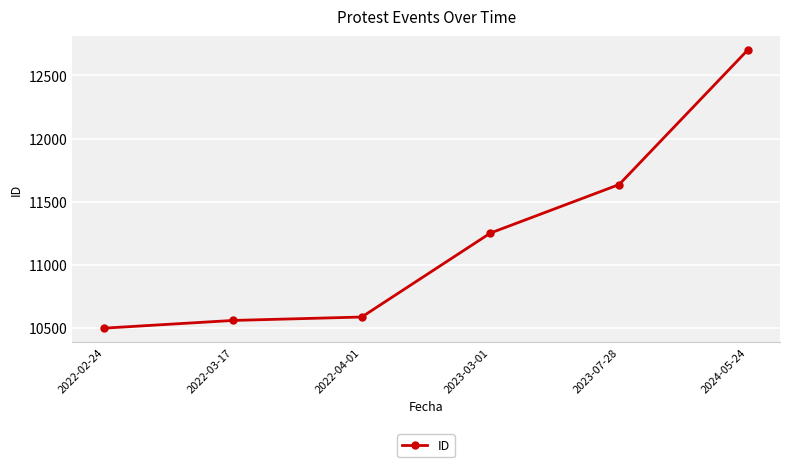

What is the change in value from 2022-02-24 to 2024-05-24?

+2203